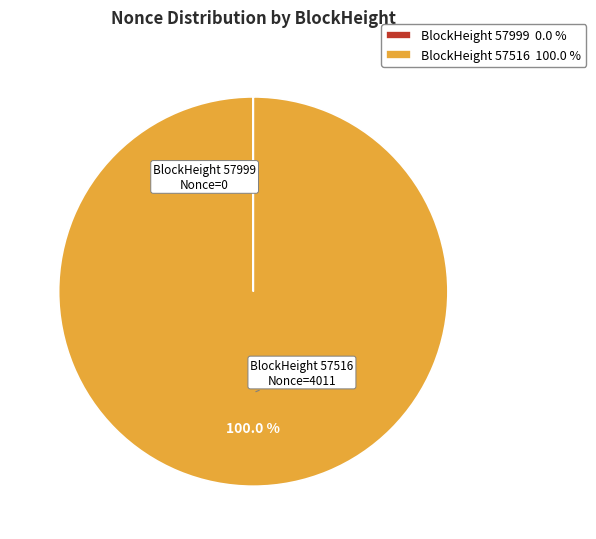

Is there a majority slice in this chart?

Yes